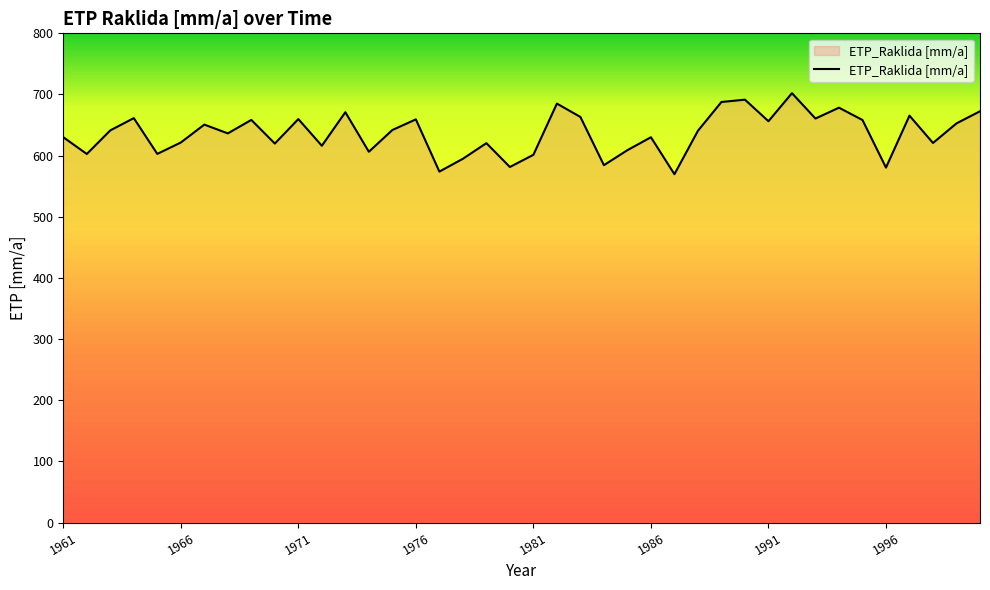

What is the difference between the maximum and minimum values?

132.5